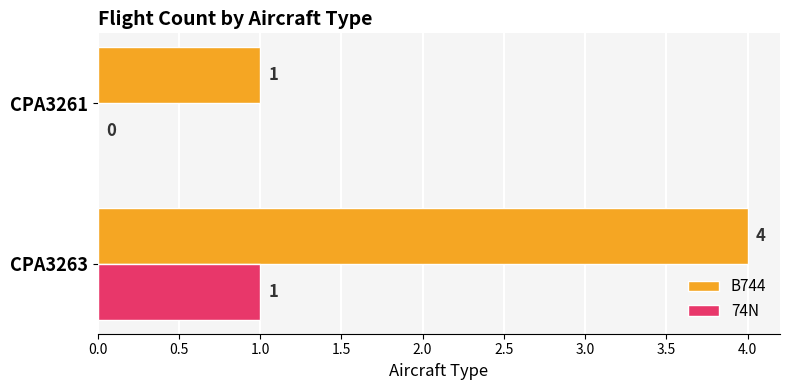

What is the sum of the B744 values at CPA3263 and CPA3261?

5